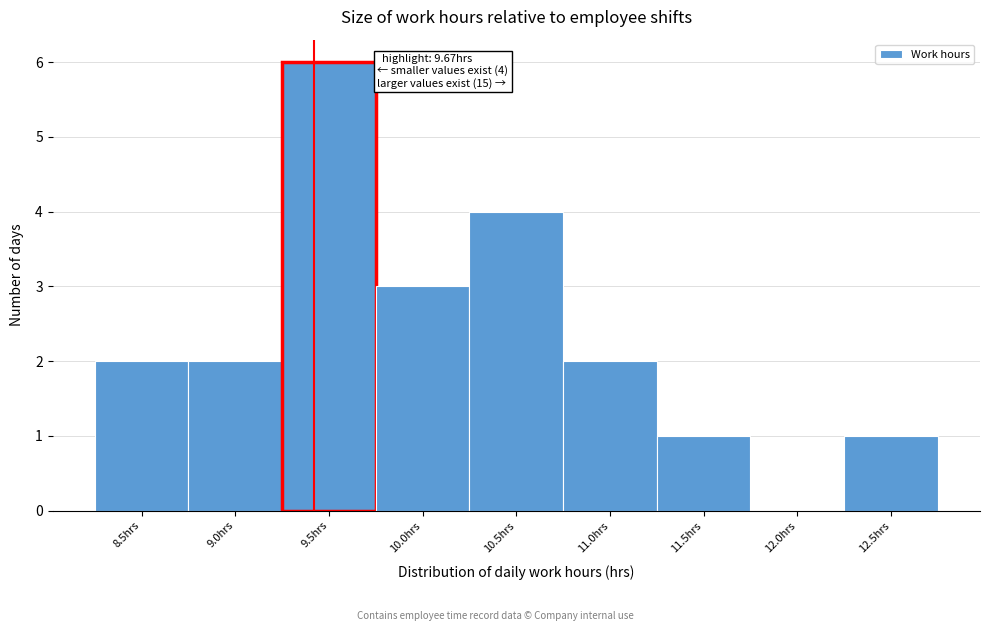

Reading left to right, extract all data points from this chart.

8.5hrs=2	9.0hrs=2	9.5hrs=6	10.0hrs=3	10.5hrs=4	11.0hrs=2	11.5hrs=1	12.0hrs=0	12.5hrs=1